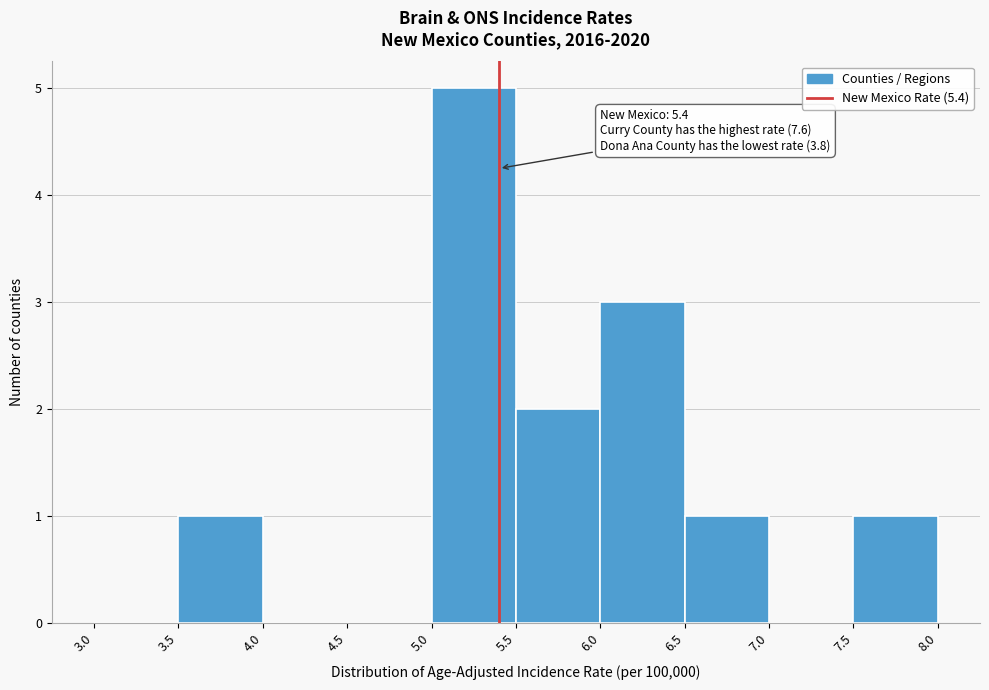

Over which range of the x-axis is the bar tallest?

5.0 to 5.5